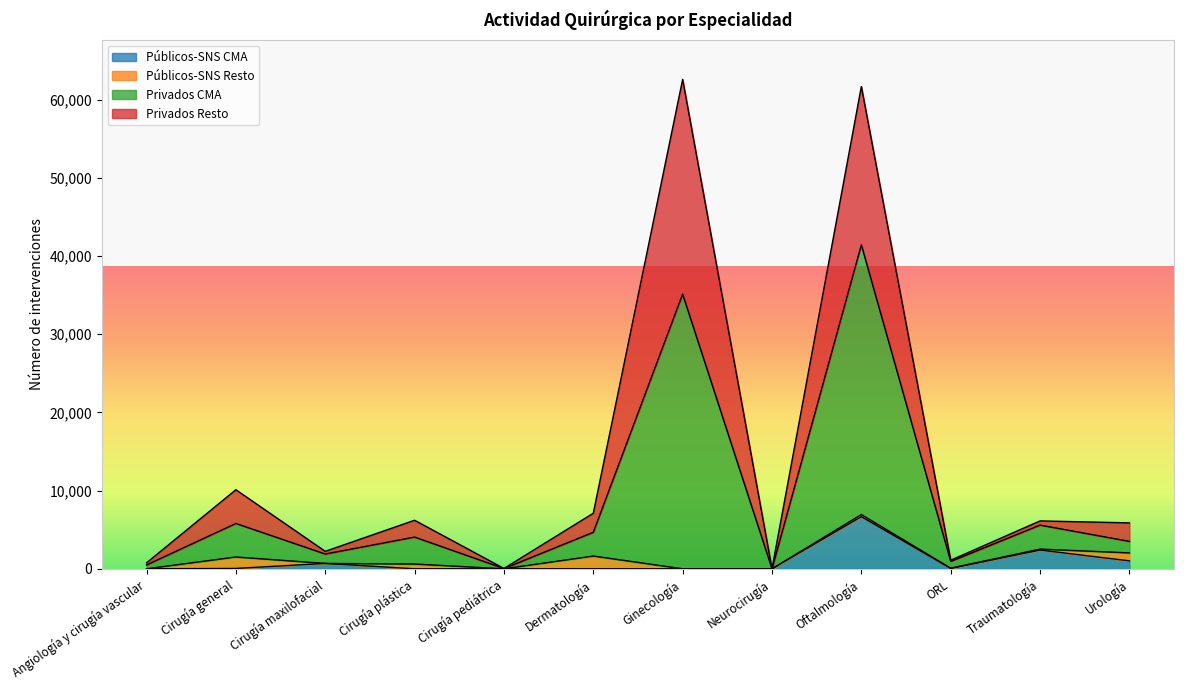

What is the highest value of the Públicos-SNS CMA series?

6668